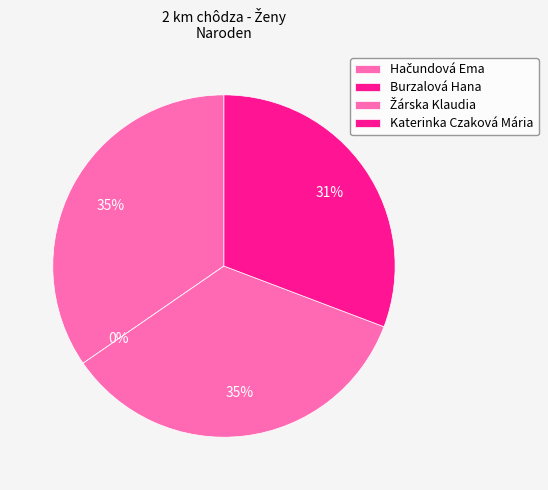

How much of the chart is everything except Burzalová Hana?

100.0%